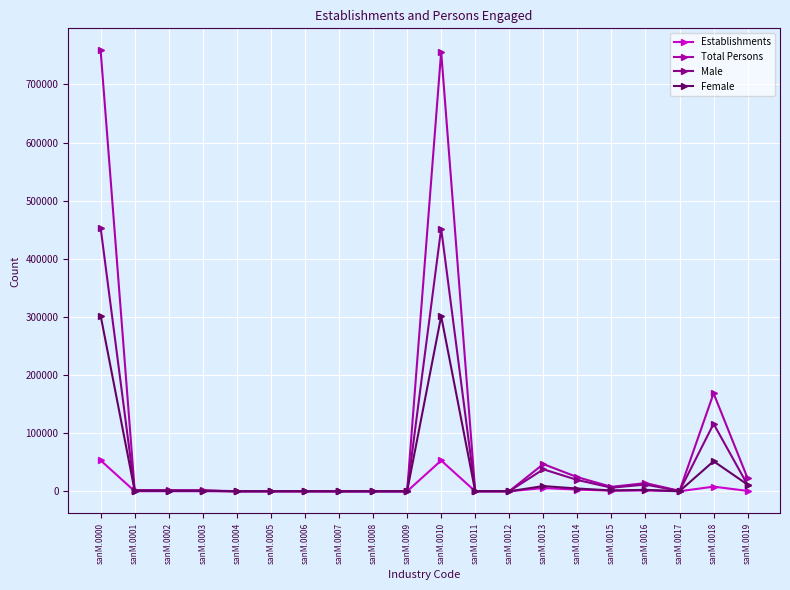

List the series in order of their overall mean, highest first.

Total Persons, Male, Female, Establishments